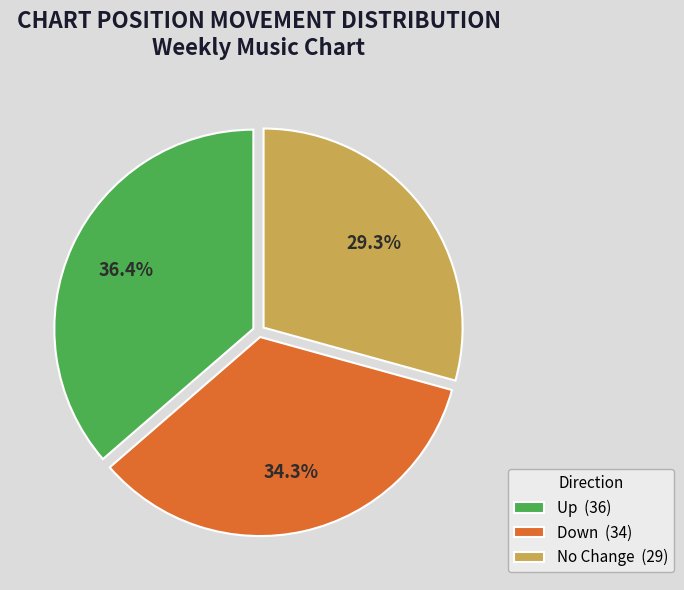

To the nearest percent, what is the difference between the largest and smallest slice percentages?

7%